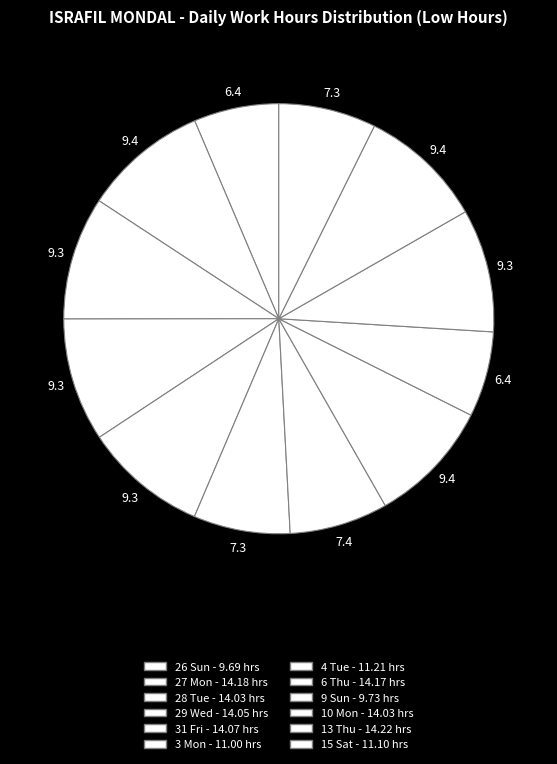

Do 31 Fri and 10 Mon together represent more than half of the pie?

No